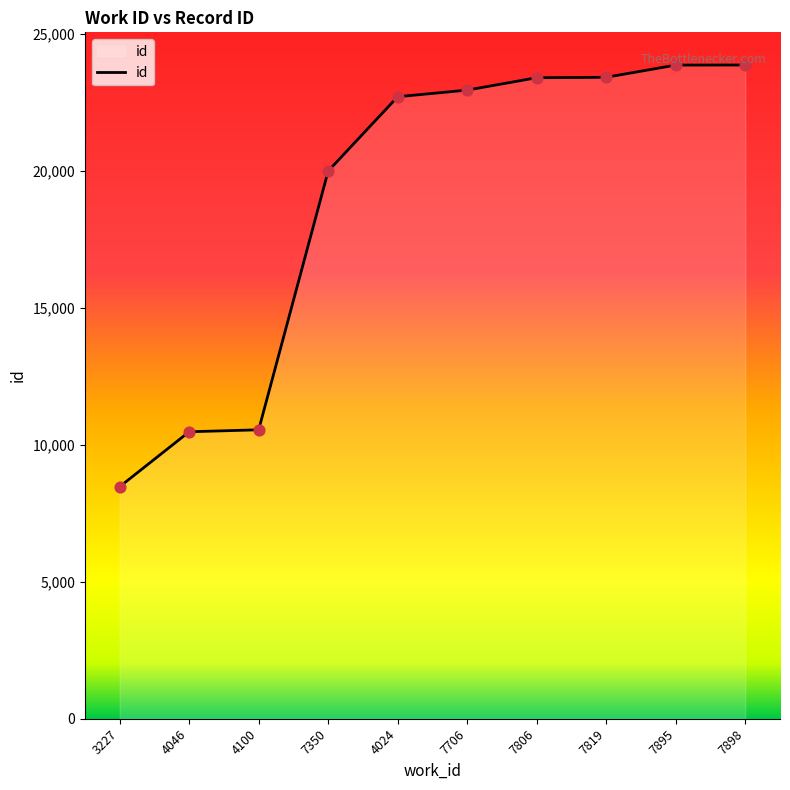

What is the change in value from 4024 to 7819?

+710